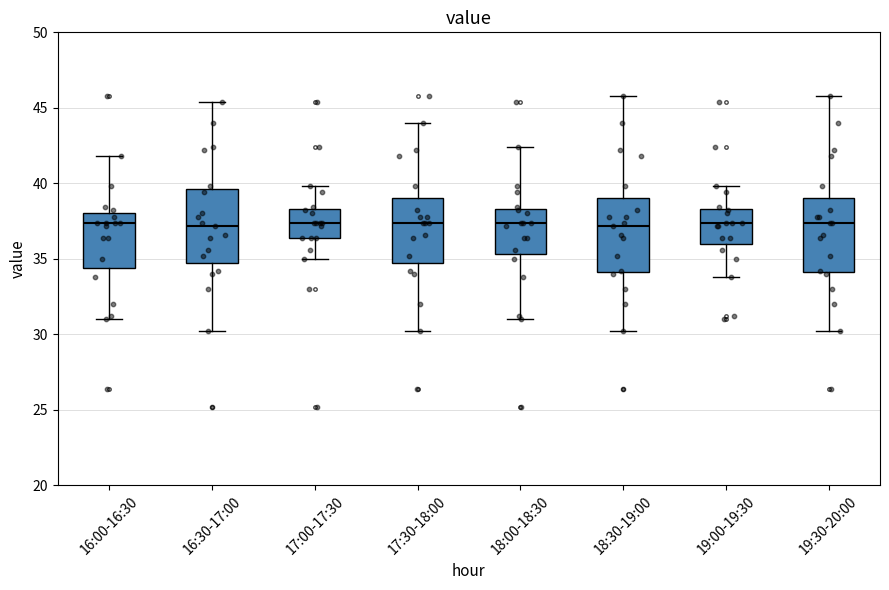

Reading left to right, read every box against the y-axis: the position of its median line, the range the box covers, and the ends of its whiskers. The values are not printed on the chart, so give them approximately, as read against the axis.

16:00-16:30: median 37.5, box 34.5 to 38.0, whiskers 31.0 to 42.0
16:30-17:00: median 37.0, box 34.5 to 39.5, whiskers 30.0 to 45.5
17:00-17:30: median 37.5, box 36.5 to 38.5, whiskers 35.0 to 40.0
17:30-18:00: median 37.5, box 34.5 to 39.0, whiskers 30.0 to 44.0
18:00-18:30: median 37.5, box 35.5 to 38.5, whiskers 31.0 to 42.5
18:30-19:00: median 37.0, box 34.0 to 39.0, whiskers 30.0 to 46.0
19:00-19:30: median 37.5, box 36.0 to 38.5, whiskers 34.0 to 40.0
19:30-20:00: median 37.5, box 34.0 to 39.0, whiskers 30.0 to 46.0